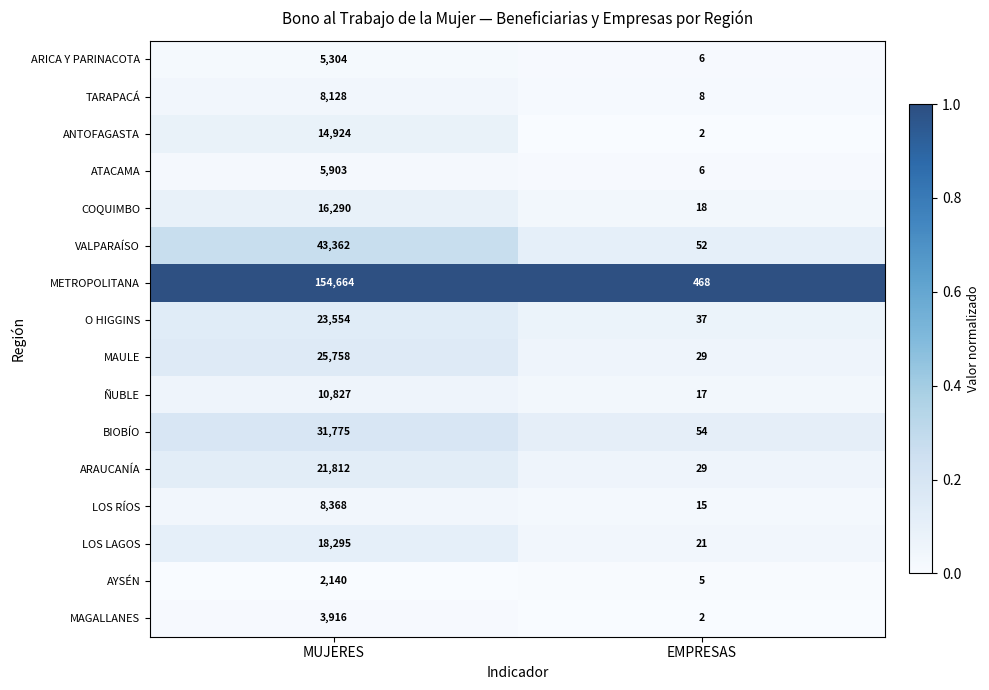

What is the sum of all ARAUCANÍA values?

21841